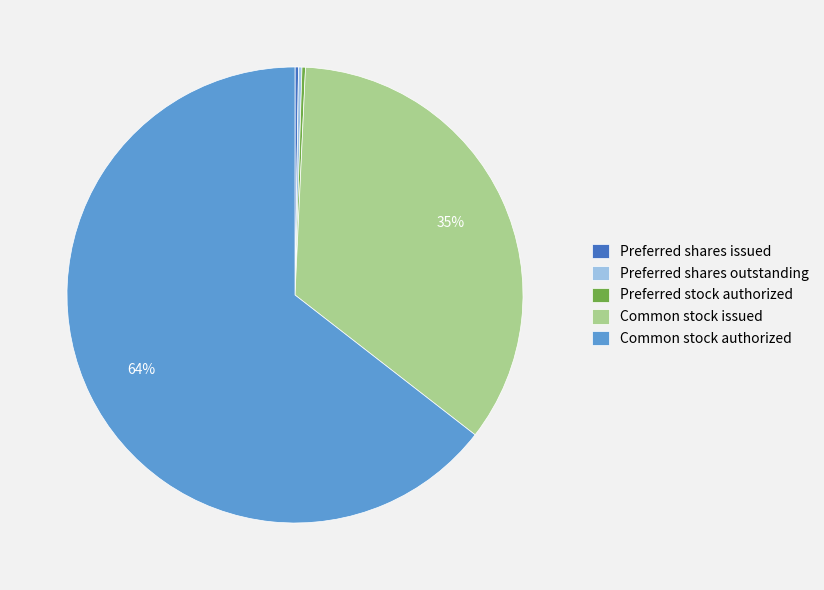

Which category accounts for the majority?

Common stock authorized